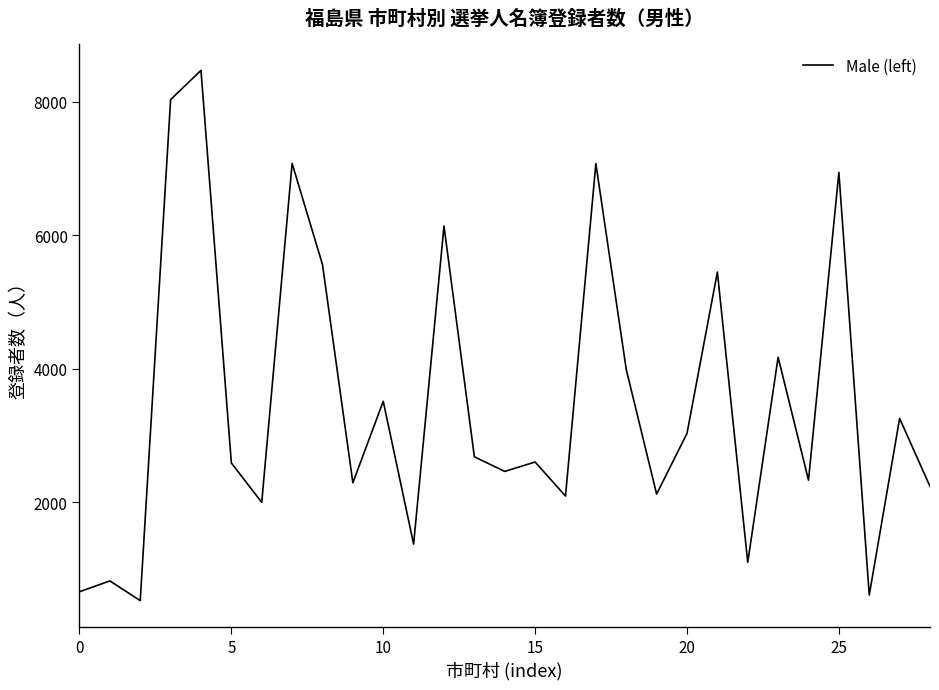

What is the greatest value displayed?

8474